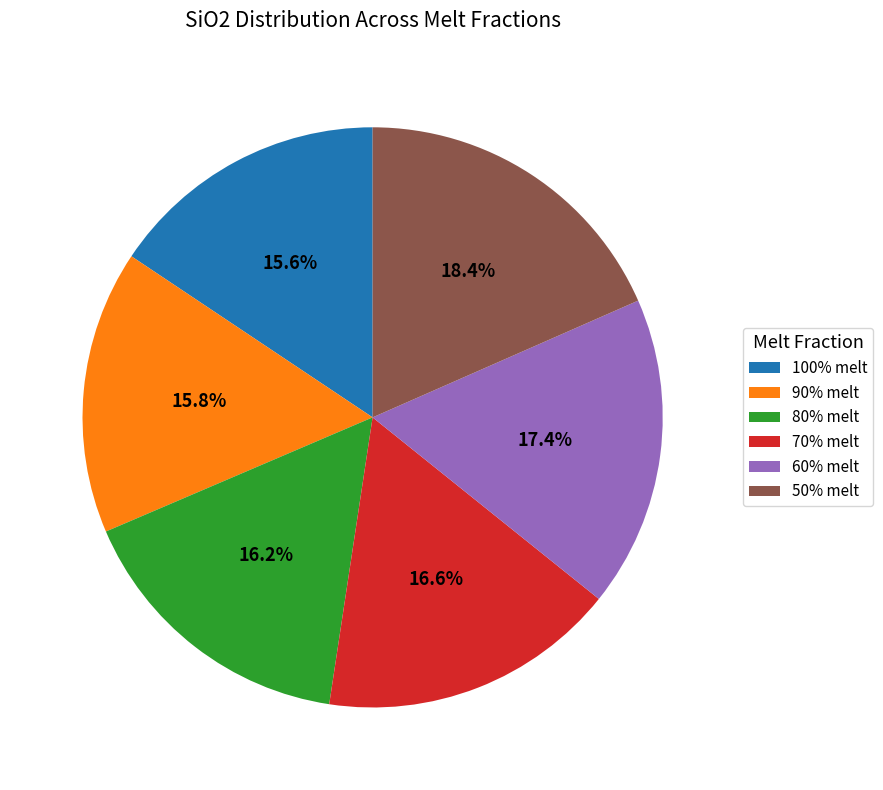

Is there a majority slice in this chart?

No